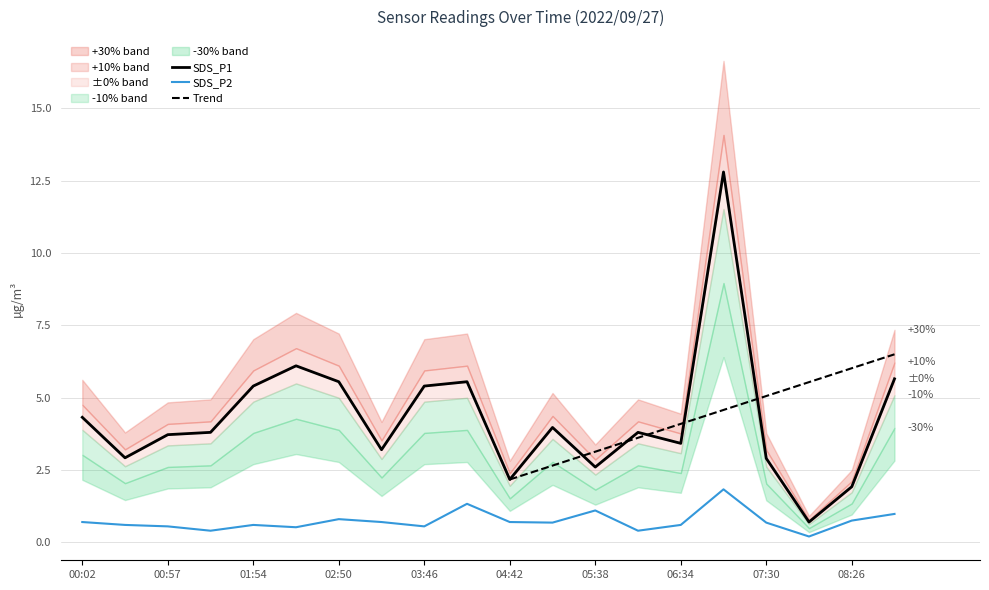

What value does the SDS_P2 series have at 05:38?

1.1